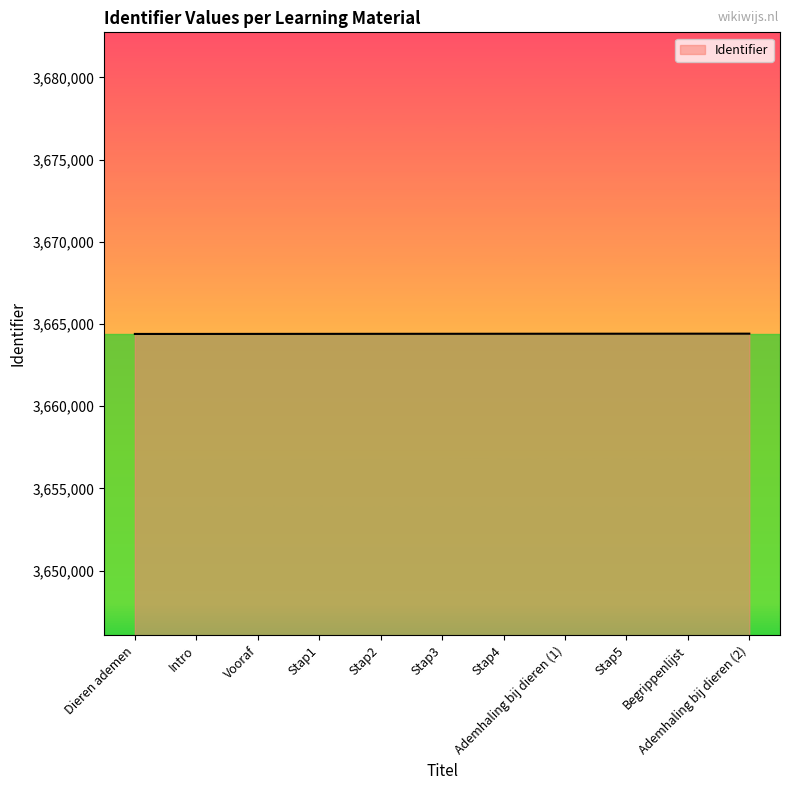

The value at Begrippenlijst is 2270798. True or false?

False